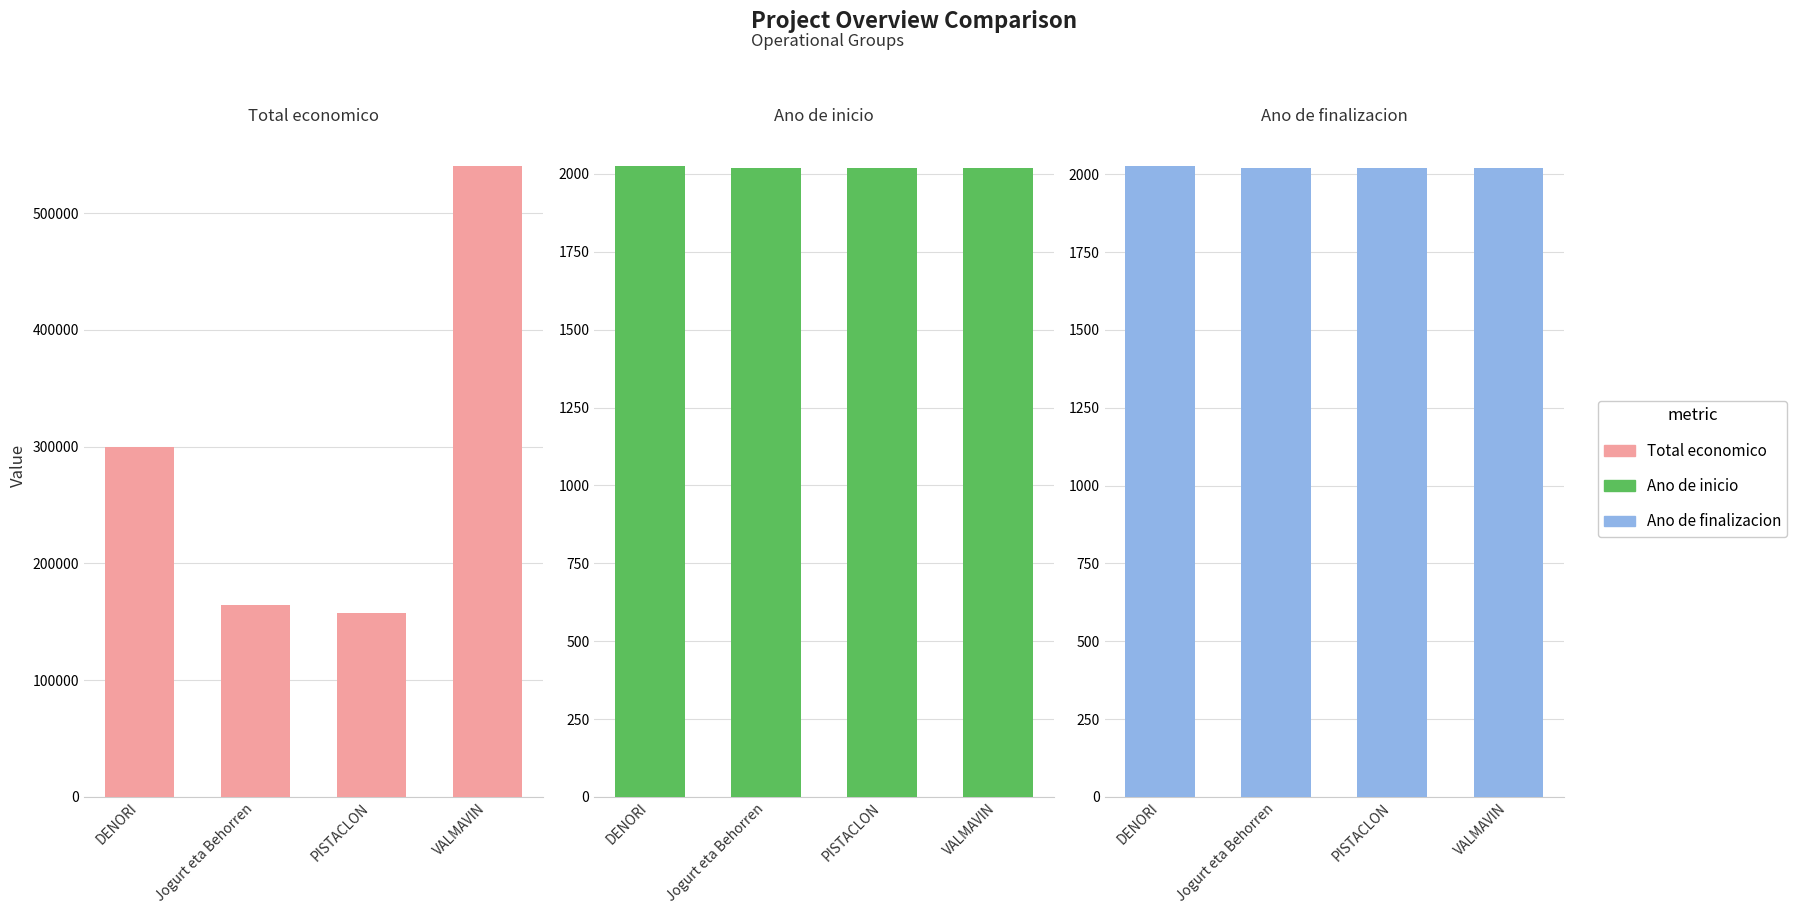

What is the smallest value displayed?

2018